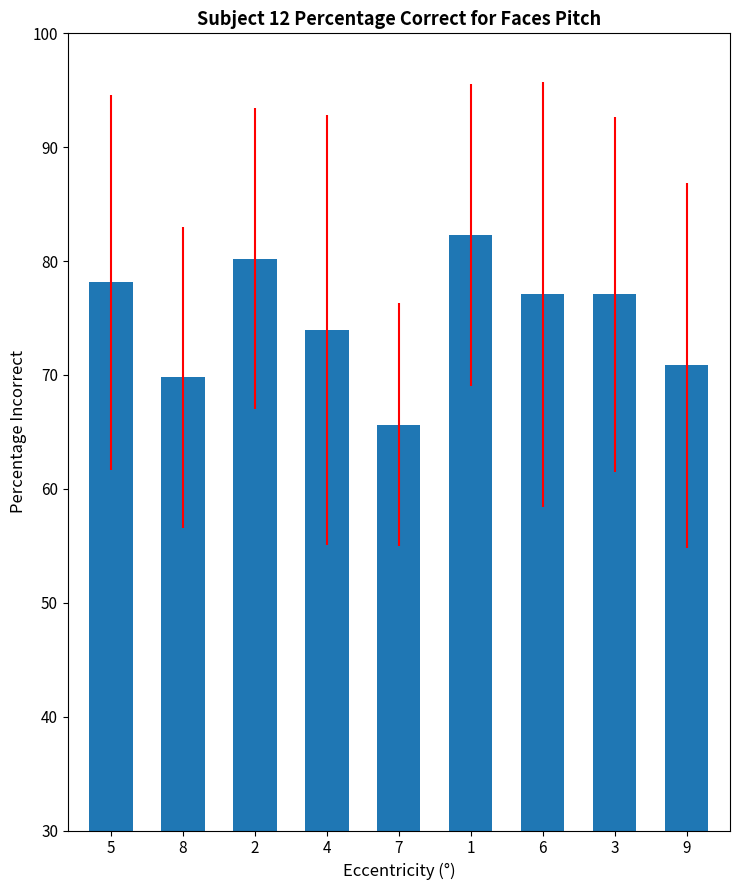

What is the sum of the values at 3 and 8?

146.9